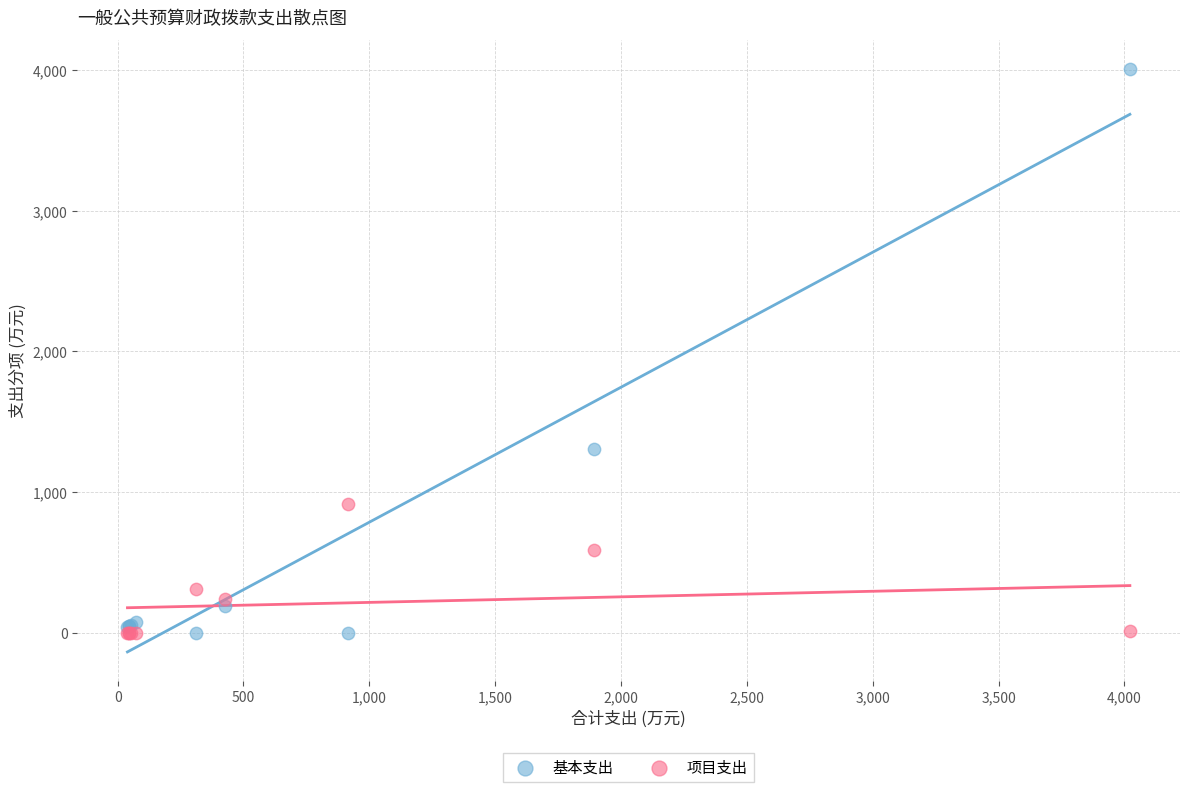

Which series has the largest Y range (max minus min)?

基本支出